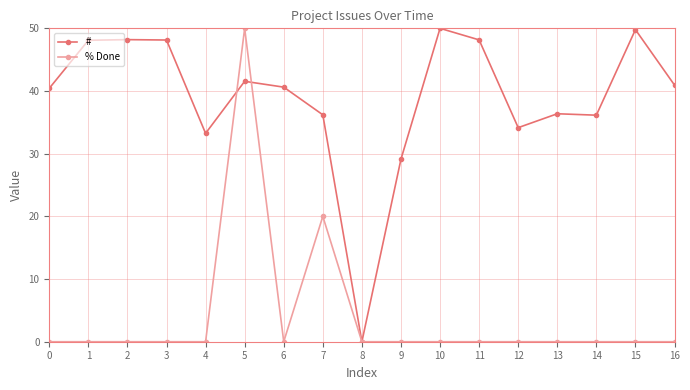

What is the average value of the % Done series?

4.1